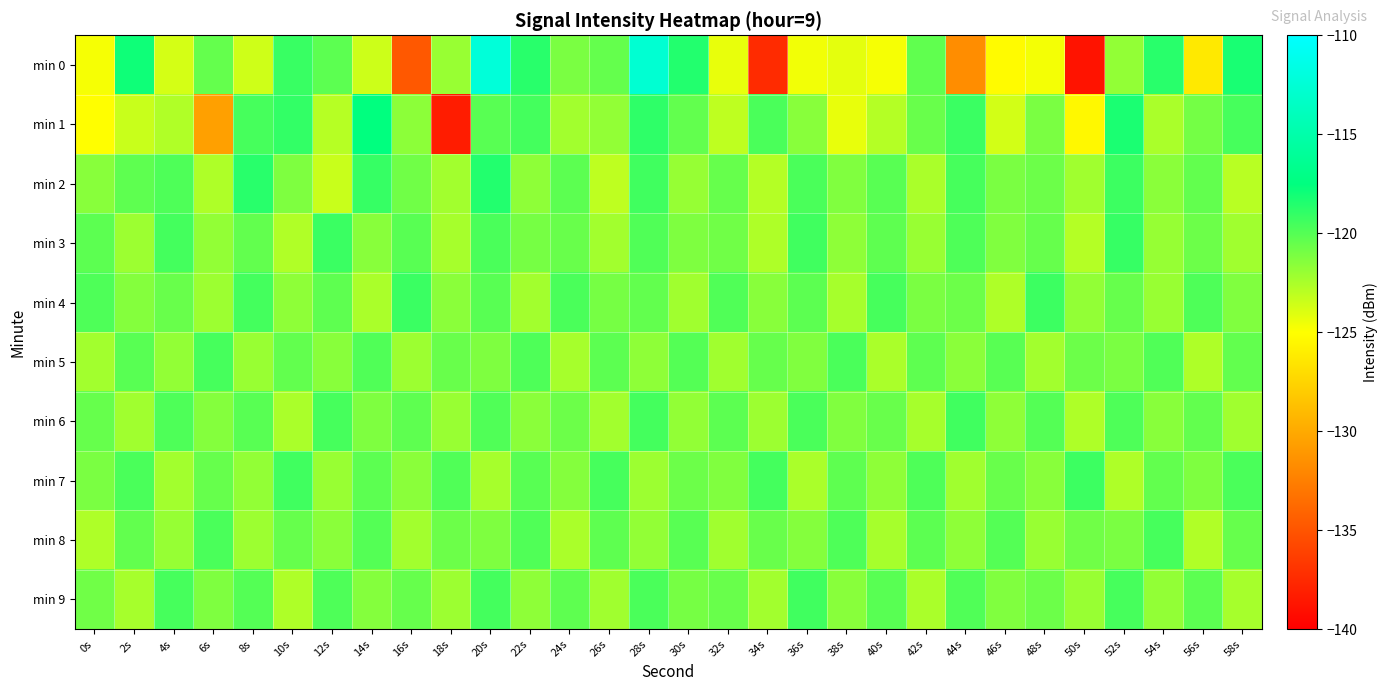

Reading left to right, what are all the values shown in this chart?

min 0: 0s=-124.8	2s=-117.9	4s=-123.7	6s=-120.4	8s=-123.5	10s=-119.2	12s=-120.2	14s=-123.5	16s=-134.8	18s=-122.0	20s=-112.3	22s=-118.7	24s=-121.1	26s=-120.5	28s=-112.7	30s=-118.5	32s=-124.3	34s=-137.4	36s=-124.6	38s=-124.2	40s=-124.8	42s=-120.4	44s=-131.6	46s=-125.2	48s=-124.7	50s=-138.8	52s=-121.8	54s=-118.7	56s=-126.3	58s=-118.2
min 1: 0s=-125.0	2s=-123.4	4s=-122.7	6s=-130.5	8s=-119.6	10s=-119.0	12s=-122.8	14s=-117.5	16s=-121.6	18s=-138.3	20s=-120.1	22s=-119.5	24s=-122.3	26s=-121.8	28s=-118.9	30s=-120.4	32s=-123.1	34s=-119.7	36s=-121.5	38s=-124.3	40s=-122.8	42s=-120.6	44s=-119.2	46s=-123.7	48s=-121.1	50s=-125.4	52s=-118.3	54s=-122.5	56s=-120.9	58s=-119.6
min 2: 0s=-121.5	2s=-120.3	4s=-119.8	6s=-122.6	8s=-118.7	10s=-121.2	12s=-123.4	14s=-119.1	16s=-120.8	18s=-122.3	20s=-118.5	22s=-121.7	24s=-120.2	26s=-123.1	28s=-119.4	30s=-121.9	32s=-120.5	34s=-122.8	36s=-119.7	38s=-121.3	40s=-120.1	42s=-122.5	44s=-119.6	46s=-121.1	48s=-120.7	50s=-122.2	52s=-119.3	54s=-121.6	56s=-120.4	58s=-122.9
min 3: 0s=-120.2	2s=-122.1	4s=-119.5	6s=-121.8	8s=-120.4	10s=-122.7	12s=-119.2	14s=-121.5	16s=-120.1	18s=-122.4	20s=-119.7	22s=-121.0	24s=-120.6	26s=-122.3	28s=-119.9	30s=-121.2	32s=-120.8	34s=-122.6	36s=-119.4	38s=-121.7	40s=-120.3	42s=-122.0	44s=-119.8	46s=-121.3	48s=-120.5	50s=-122.8	52s=-119.1	54s=-121.9	56s=-120.7	58s=-122.2
min 4: 0s=-119.8	2s=-121.4	4s=-120.6	6s=-122.1	8s=-119.5	10s=-121.7	12s=-120.3	14s=-122.5	16s=-119.2	18s=-121.6	20s=-120.1	22s=-122.3	24s=-119.7	26s=-121.0	28s=-120.4	30s=-122.2	32s=-119.9	34s=-121.5	36s=-120.2	38s=-122.4	40s=-119.6	42s=-121.1	44s=-120.7	46s=-122.6	48s=-119.3	50s=-121.8	52s=-120.5	54s=-122.0	56s=-119.8	58s=-121.3
min 5: 0s=-122.3	2s=-120.1	4s=-121.8	6s=-119.6	8s=-122.0	10s=-120.4	12s=-121.5	14s=-119.9	16s=-122.1	18s=-120.6	20s=-121.2	22s=-119.8	24s=-122.4	26s=-120.2	28s=-121.7	30s=-120.0	32s=-122.2	34s=-120.5	36s=-121.3	38s=-119.7	40s=-122.5	42s=-120.3	44s=-121.6	46s=-120.1	48s=-122.3	50s=-120.7	52s=-121.1	54s=-119.9	56s=-122.6	58s=-120.4
min 6: 0s=-120.5	2s=-122.2	4s=-119.8	6s=-121.4	8s=-120.1	10s=-122.5	12s=-119.6	14s=-121.2	16s=-120.3	18s=-122.0	20s=-119.9	22s=-121.6	24s=-120.7	26s=-122.3	28s=-119.5	30s=-121.8	32s=-120.2	34s=-122.1	36s=-119.7	38s=-121.3	40s=-120.6	42s=-122.4	44s=-119.4	46s=-121.7	48s=-120.0	50s=-122.6	52s=-119.8	54s=-121.5	56s=-120.4	58s=-122.2
min 7: 0s=-121.1	2s=-119.7	4s=-122.3	6s=-120.5	8s=-121.8	10s=-119.4	12s=-122.0	14s=-120.2	16s=-121.6	18s=-119.9	20s=-122.4	22s=-120.1	24s=-121.4	26s=-119.6	28s=-122.1	30s=-120.7	32s=-121.3	34s=-119.5	36s=-122.5	38s=-120.3	40s=-121.7	42s=-119.8	44s=-122.2	46s=-120.6	48s=-121.5	50s=-119.3	52s=-122.6	54s=-120.4	56s=-121.2	58s=-119.7
min 8: 0s=-122.6	2s=-120.4	4s=-121.9	6s=-119.7	8s=-122.1	10s=-120.5	12s=-121.6	14s=-120.0	16s=-122.3	18s=-120.7	20s=-121.2	22s=-119.9	24s=-122.5	26s=-120.3	28s=-121.8	30s=-120.1	32s=-122.2	34s=-120.6	36s=-121.4	38s=-119.8	40s=-122.4	42s=-120.2	44s=-121.7	46s=-120.0	48s=-122.0	50s=-120.8	52s=-121.1	54s=-119.6	56s=-122.7	58s=-120.5
min 9: 0s=-120.8	2s=-122.4	4s=-119.6	6s=-121.2	8s=-120.0	10s=-122.6	12s=-119.8	14s=-121.4	16s=-120.5	18s=-122.1	20s=-119.5	22s=-121.7	24s=-120.3	26s=-122.2	28s=-119.7	30s=-121.0	32s=-120.6	34s=-122.3	36s=-119.4	38s=-121.5	40s=-120.1	42s=-122.5	44s=-119.9	46s=-121.3	48s=-120.7	50s=-122.0	52s=-119.6	54s=-121.8	56s=-120.2	58s=-122.4